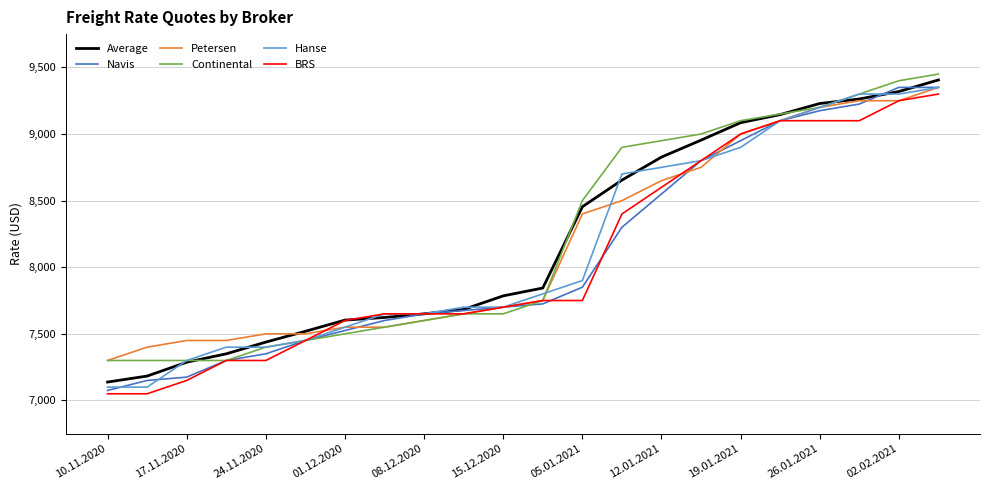

Which series has the largest range (max minus min)?

Navis